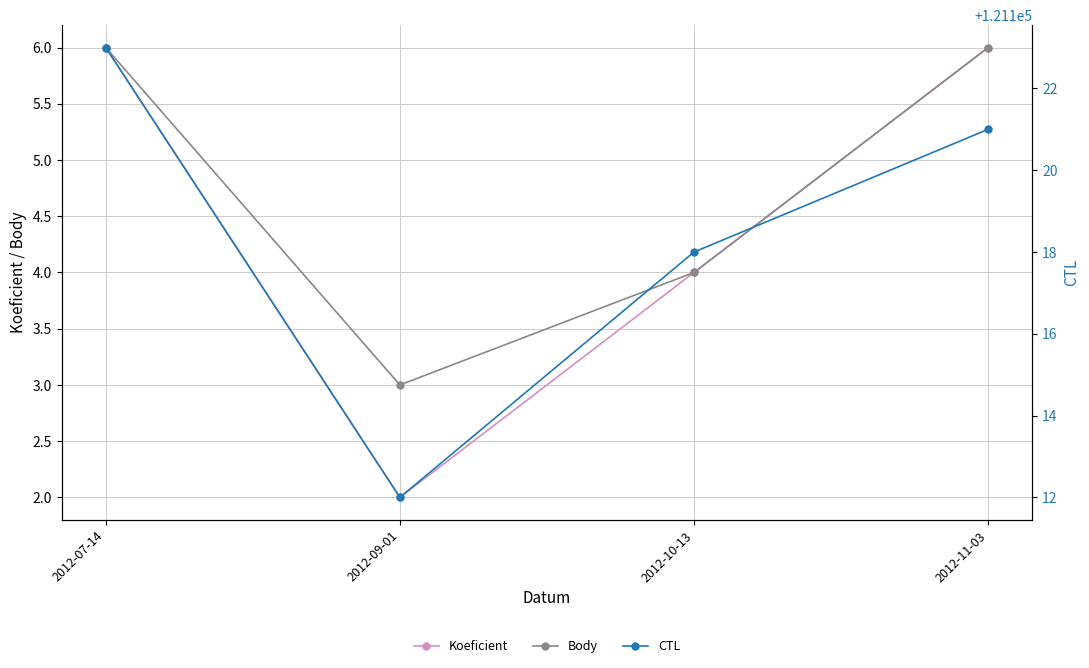

True or false: CTL and Body intersect in this chart.

False